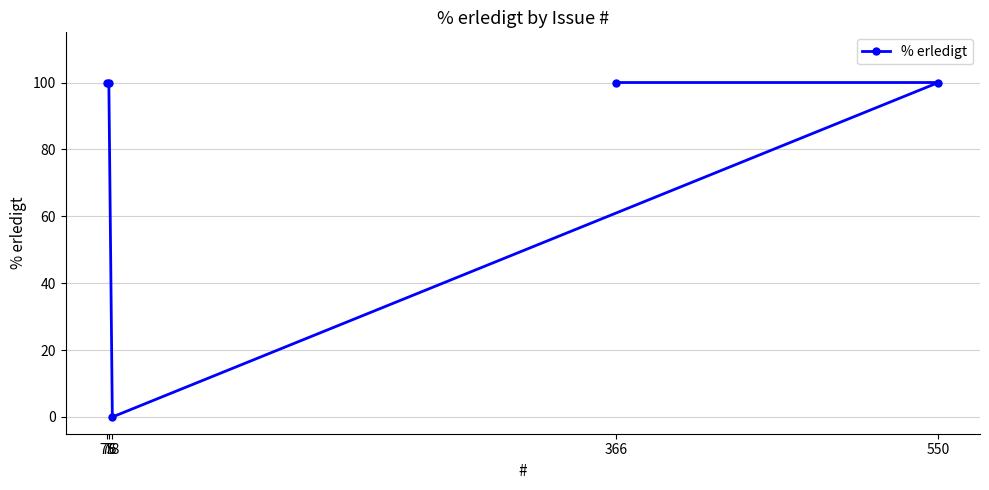

What is the sum of all values?

400